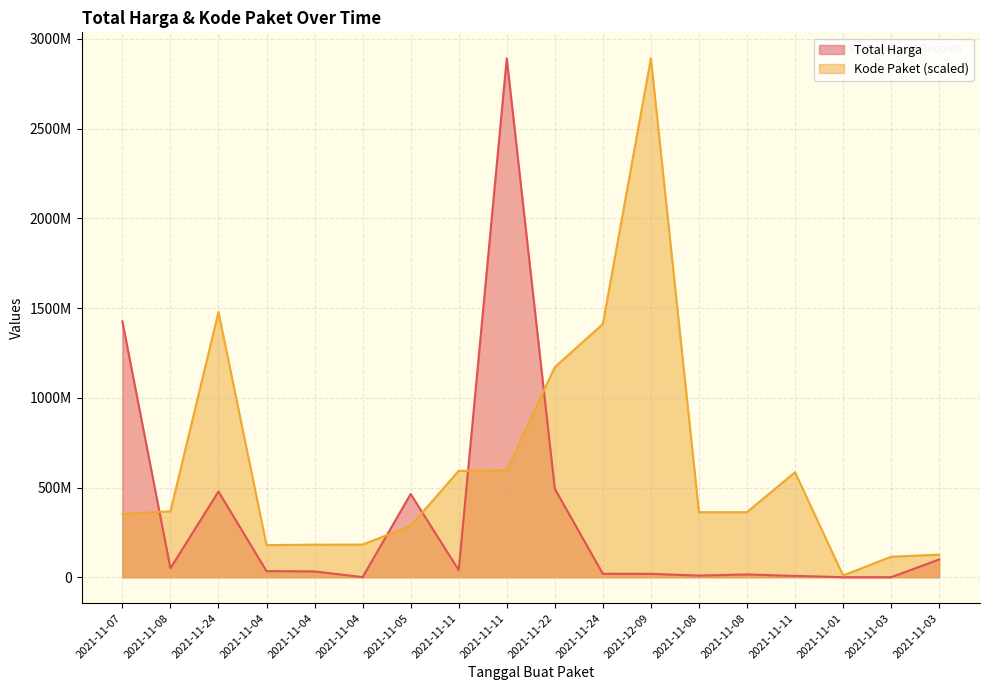

How many distinct data groups are displayed?

2